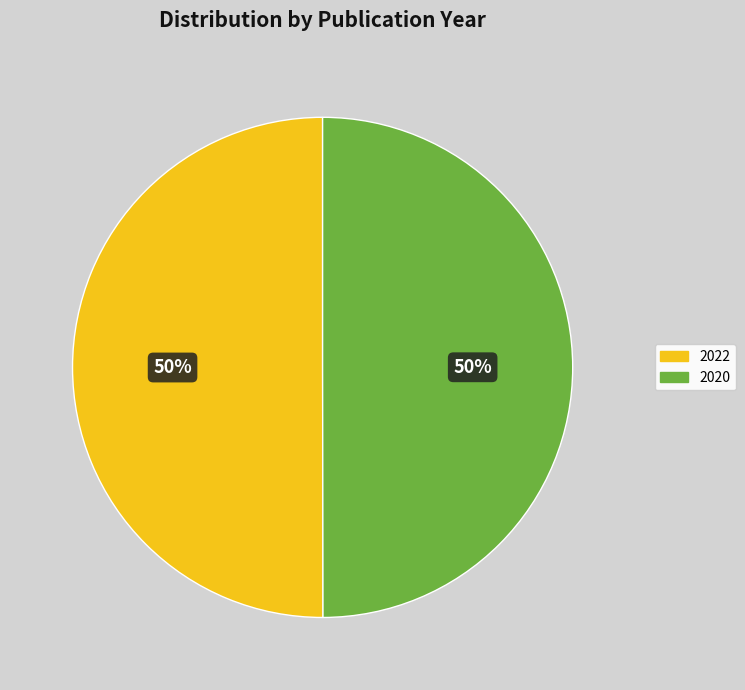

What is the ratio of the value at 2020 to the value at 2022?

1.0